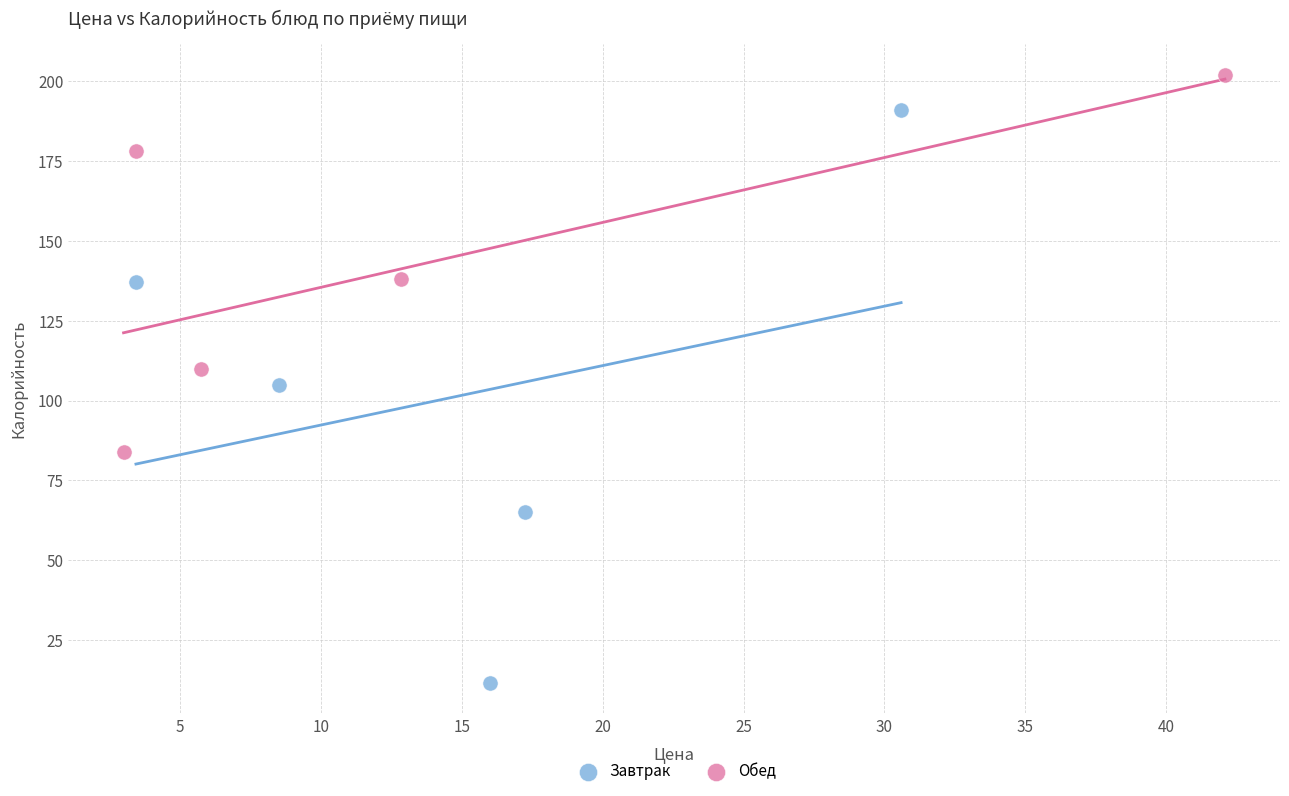

Which series has the widest spread of Y values?

Завтрак